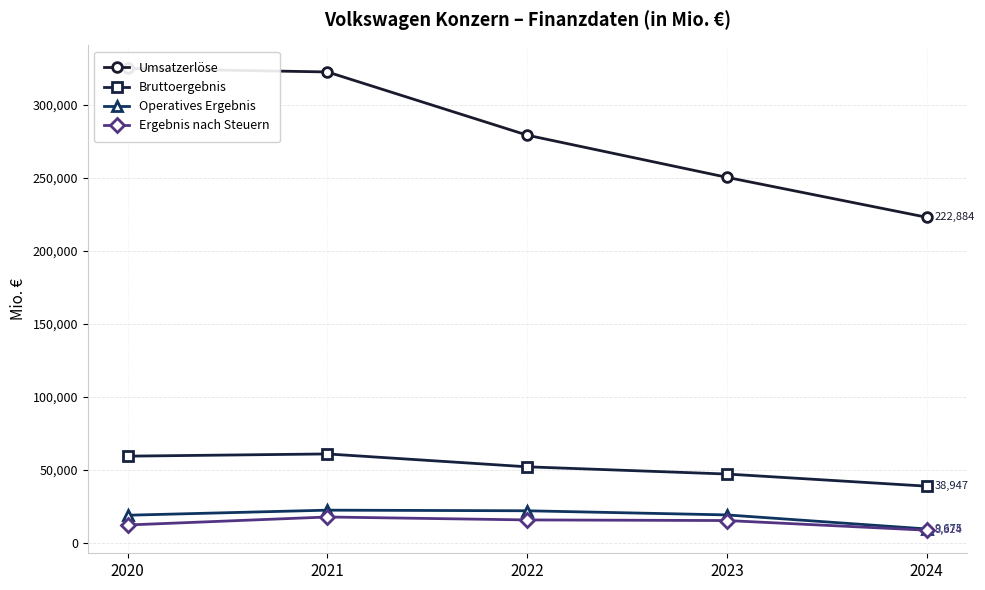

What is the total value across all series at 2021?

423658